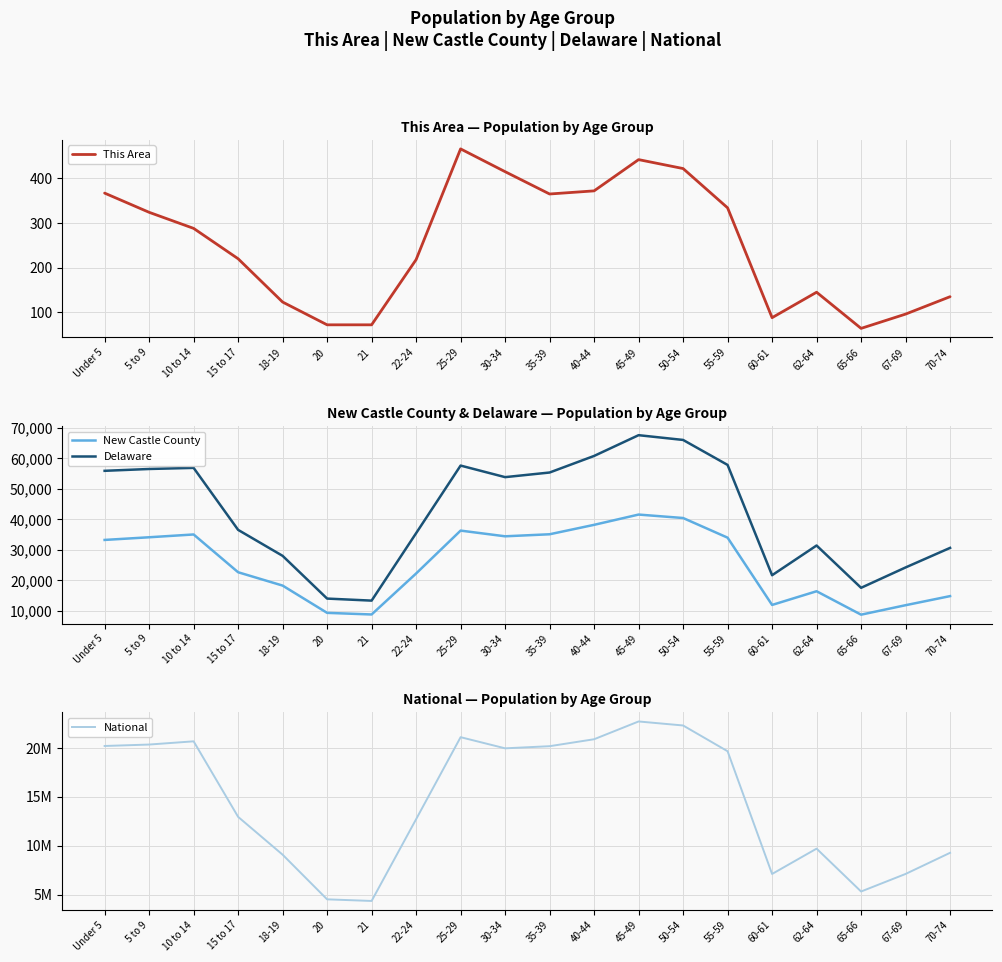

Which series has the largest total across all categories?

National